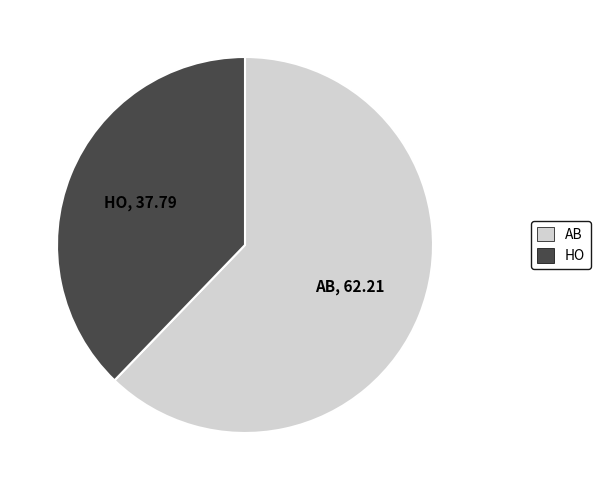

Which slice is the smallest?

HO